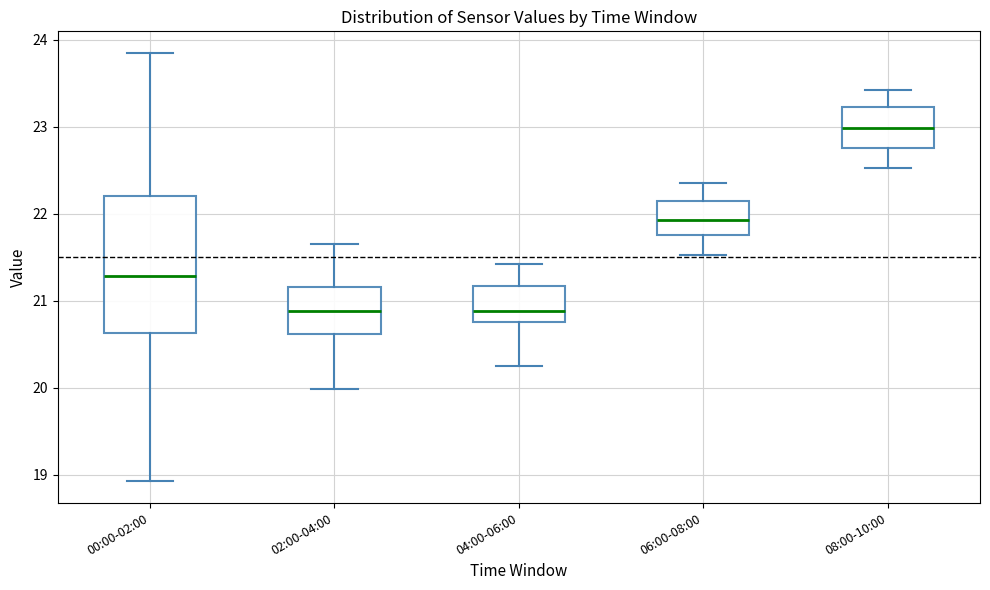

Comparing the boxes themselves (not the whiskers), which one is the tallest?

00:00-02:00